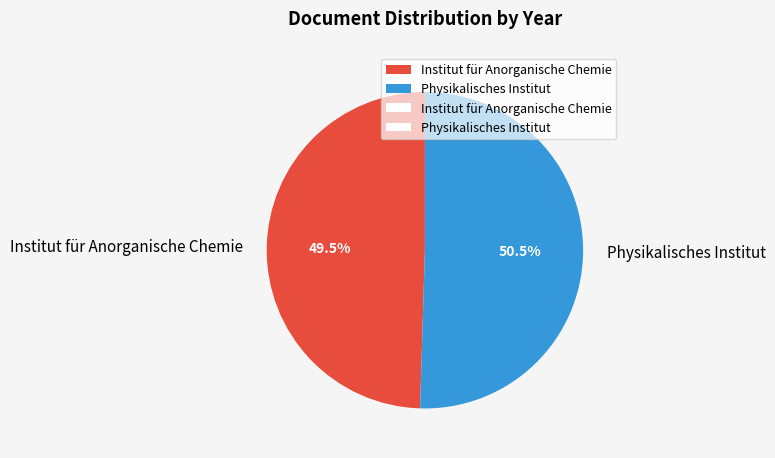

The Institut für Anorganische Chemie slice represents 62% of the pie. True or false?

False